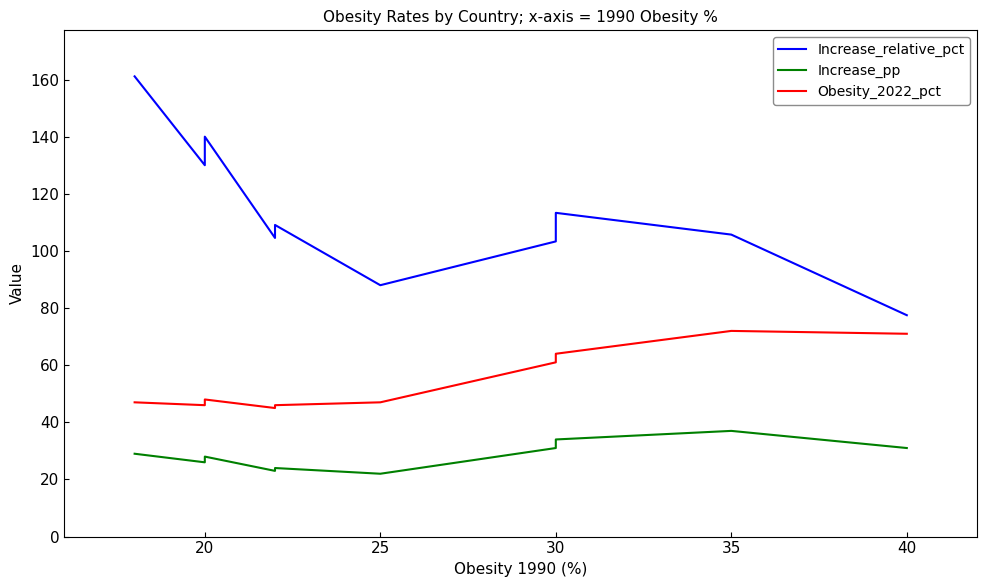

What is the difference between the maximum and minimum values in the Obesity_2022_pct series?

27.0